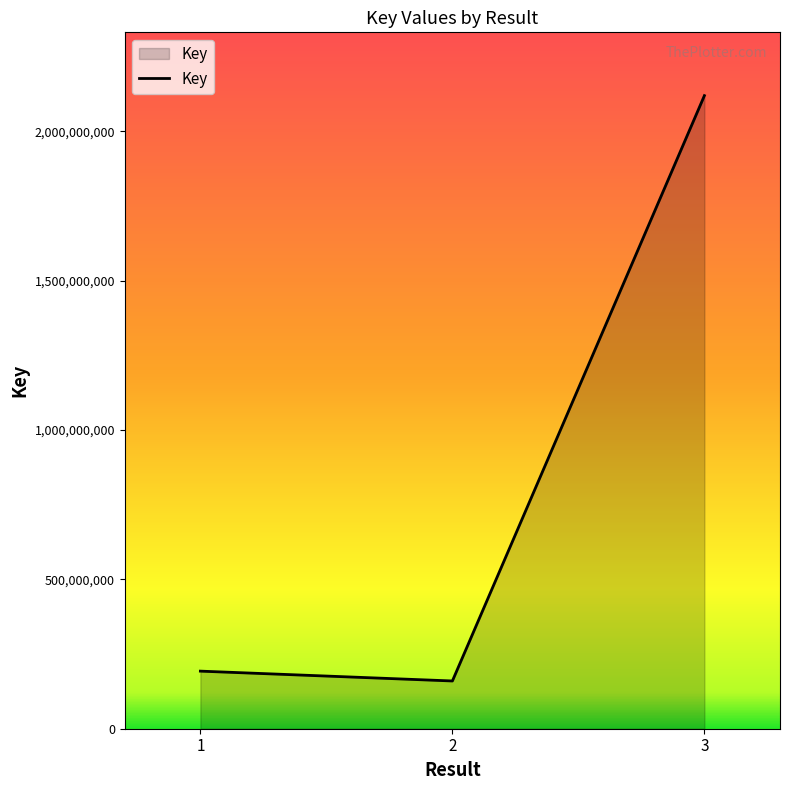

What is the greatest value displayed?

2119435423